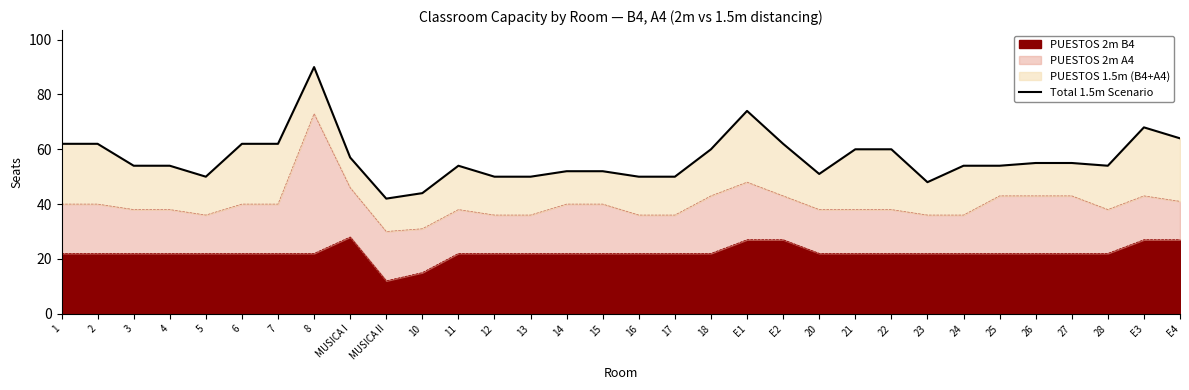

Approximately how many times larger is the value at 1 compared to 12?

1.2